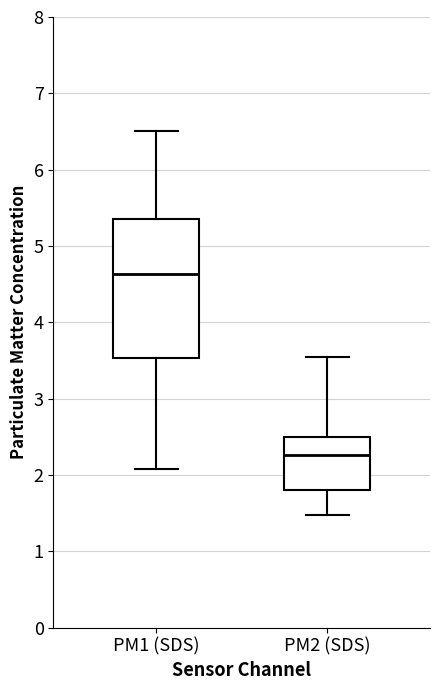

Reading left to right, transcribe this box plot: for each box, give where its median line is, the range the box spans, and where its two whiskers end, as read against the y-axis. The values are not printed on the chart, so give them approximately, as read against the axis.

PM1 (SDS): median 4.6, box 3.5 to 5.4, whiskers 2.1 to 6.5
PM2 (SDS): median 2.3, box 1.8 to 2.5, whiskers 1.5 to 3.6